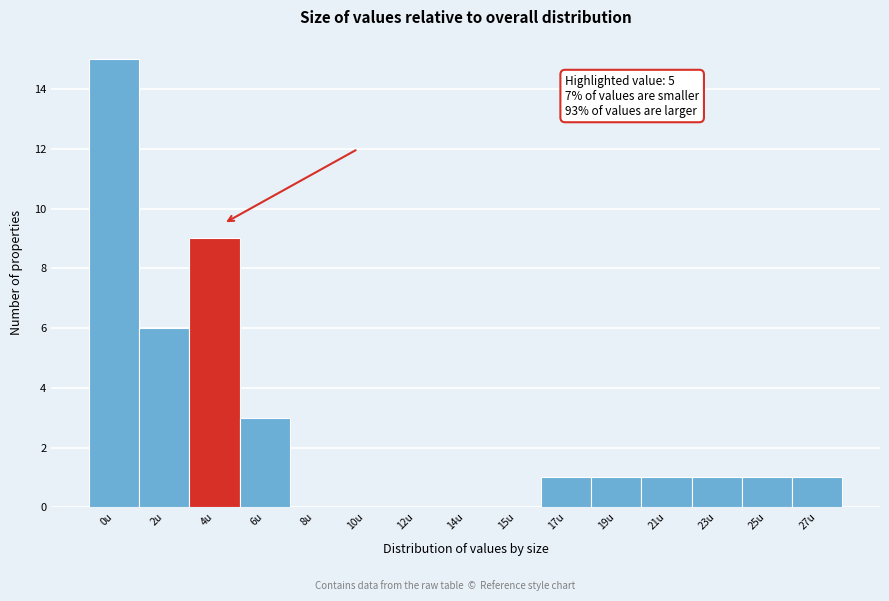

Reading right to left, transcribe all the data shown in this chart.

27u=1	25u=1	23u=1	21u=1	19u=1	17u=1	15u=0	14u=0	12u=0	10u=0	8u=0	6u=3	4u=9	2u=6	0u=15